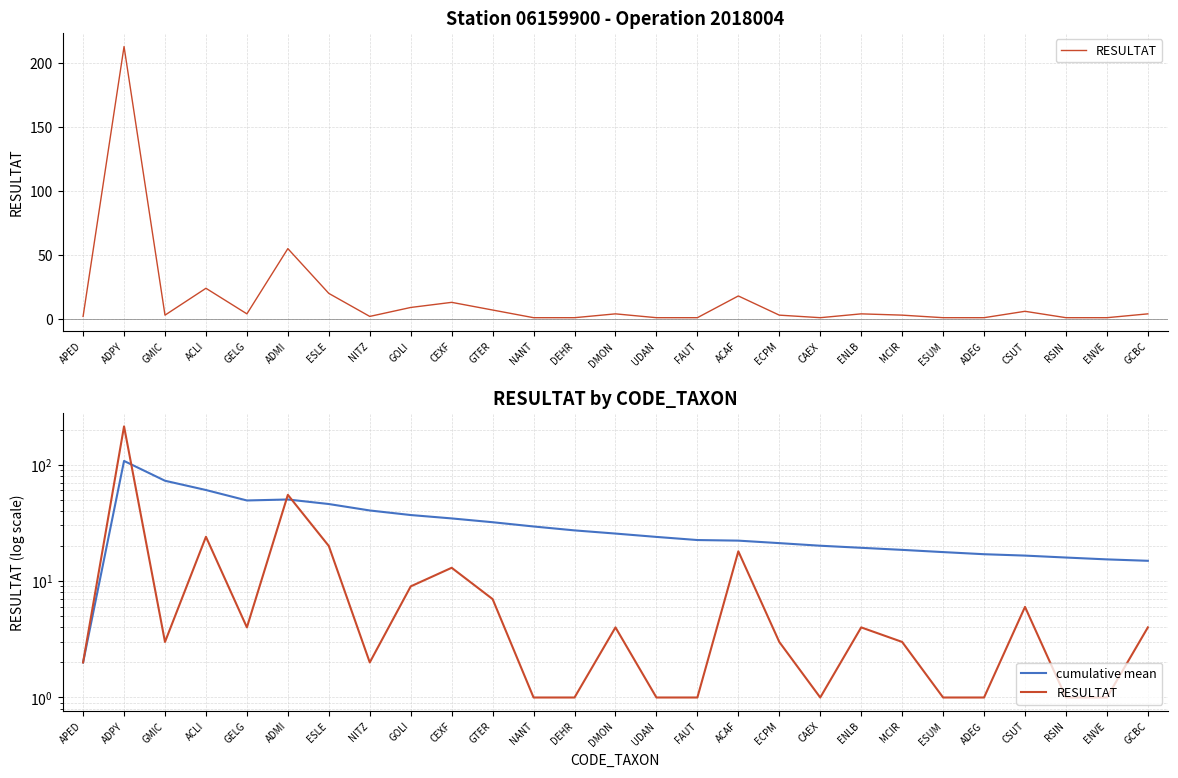

True or false: RESULTAT has a value of 0.7 at ENVE.

False